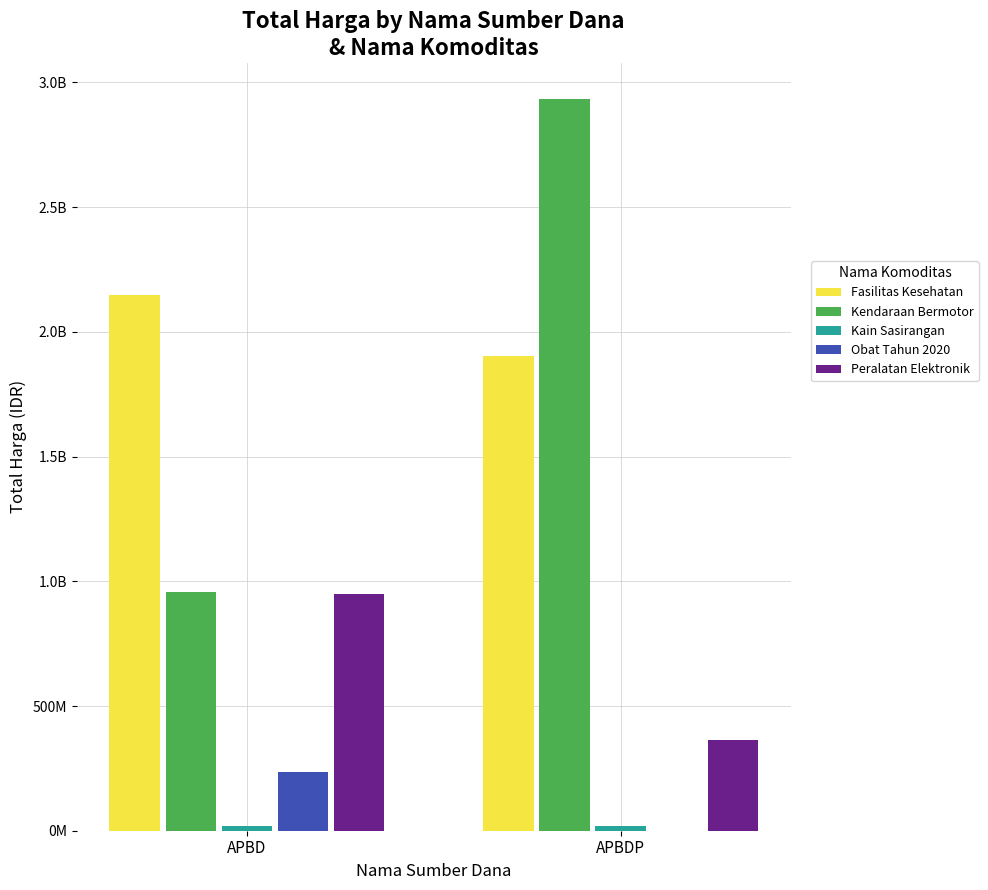

Are the bars grouped side by side (vs. stacked)?

Yes